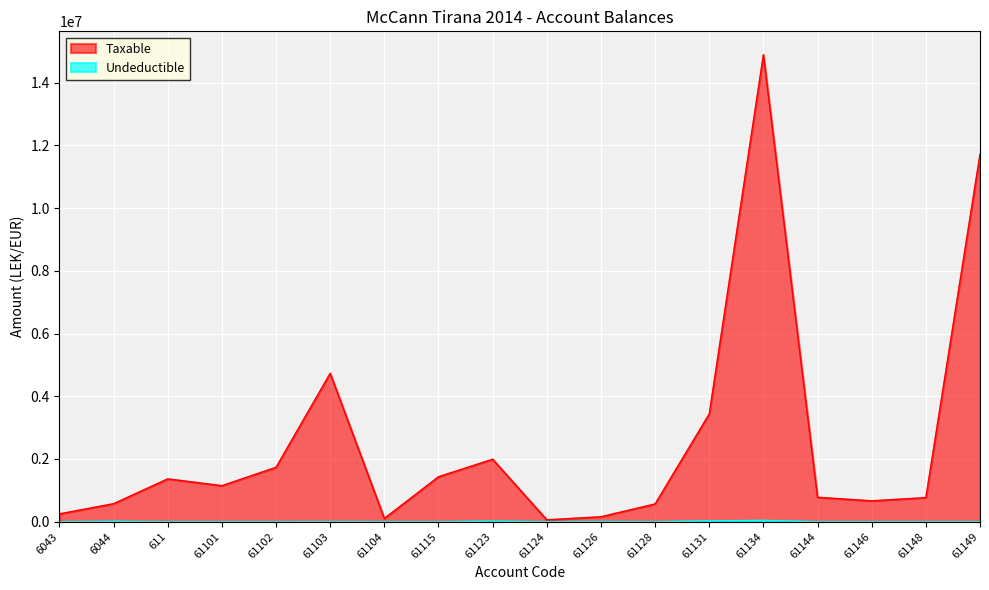

What is the difference between the maximum and minimum values in the Taxable series?

14826046.6